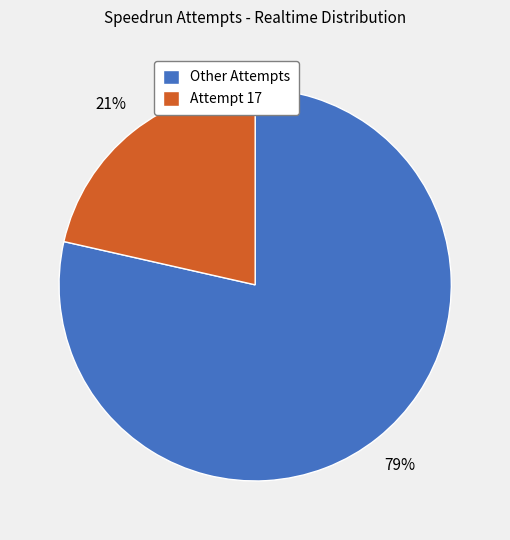

To the nearest percent, what is the combined percentage of Attempt 17 and Other Attempts?

100%